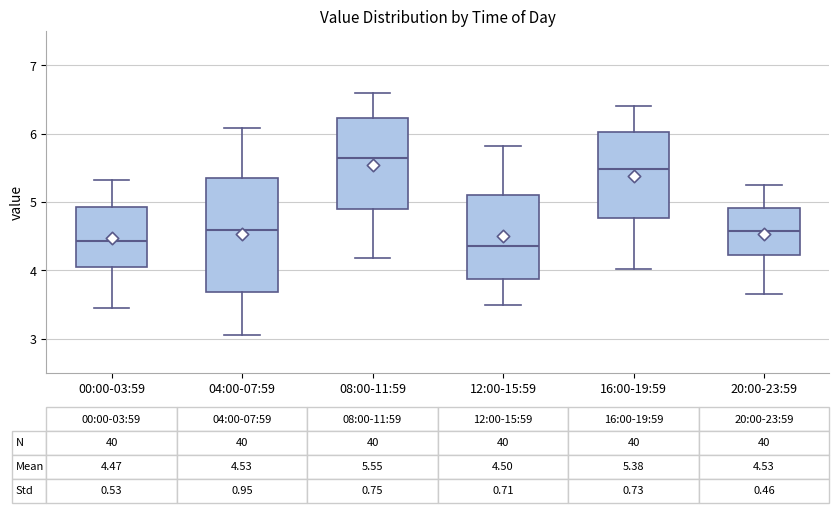

Which box has the highest median line?

08:00-11:59